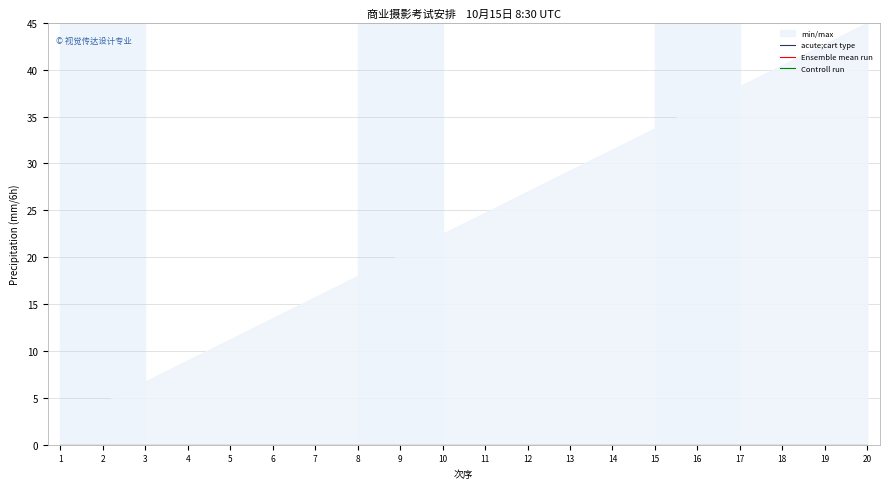

How many lines are shown in the chart?

2